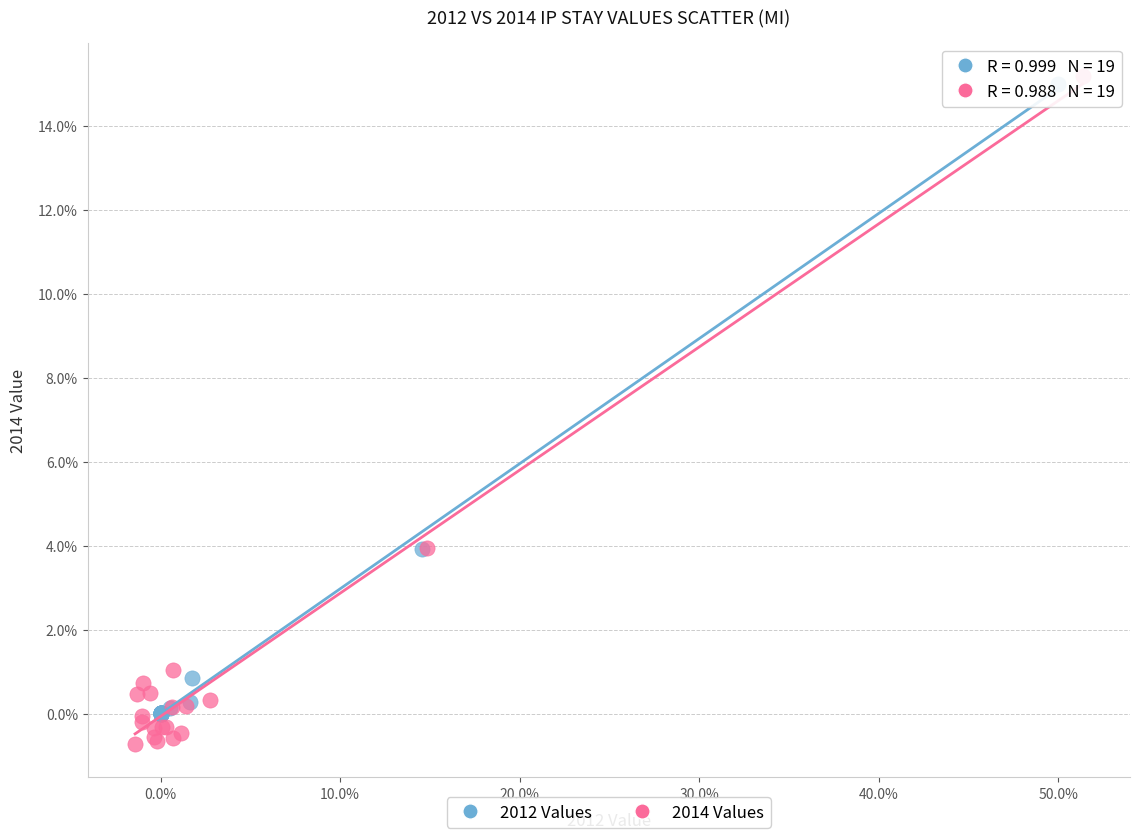

Which series contains the lowest Y value?

2014 Values